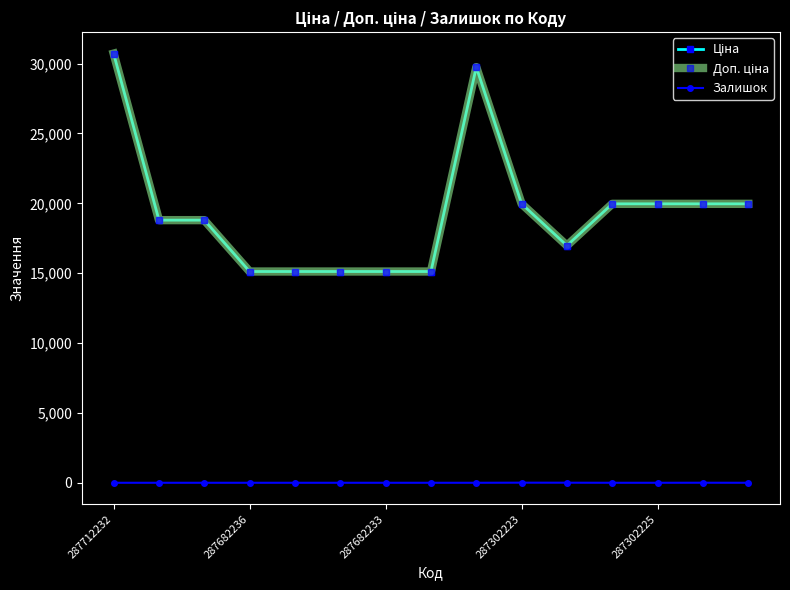

Does the chart have visible grid lines?

No